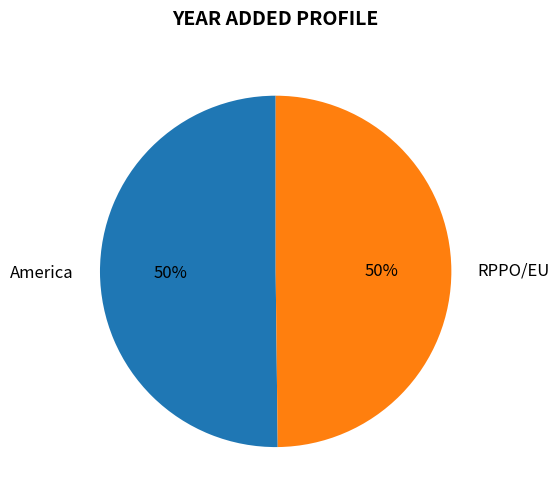

To the nearest percent, what is the combined percentage of America and RPPO/EU?

100%